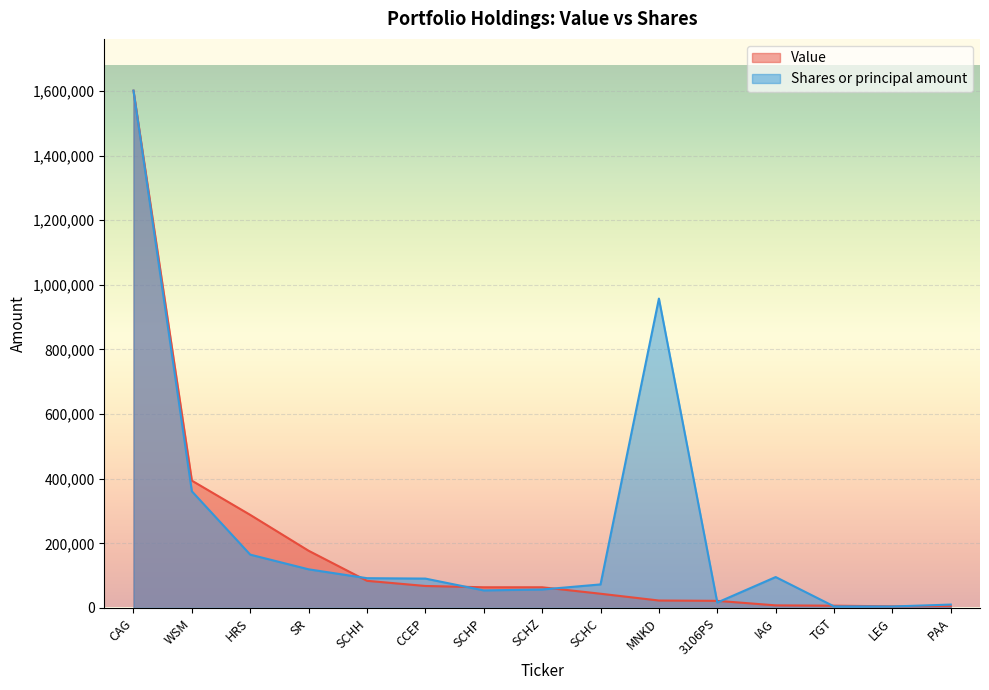

What are all the series names shown in the legend?

Value, Shares or principal amount